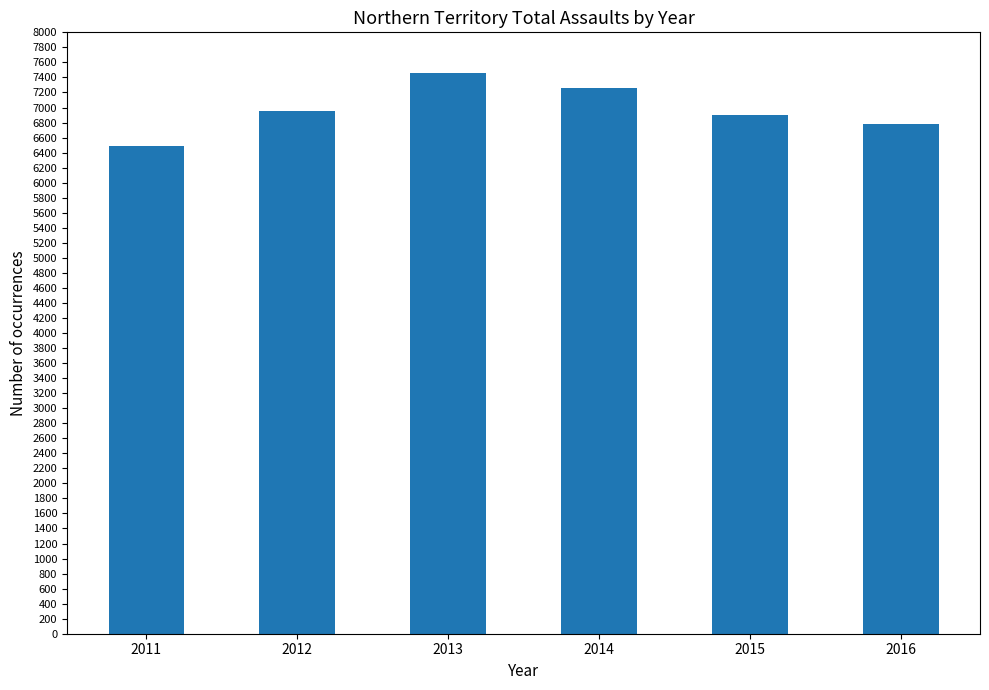

Count the number of data series in this chart.

1